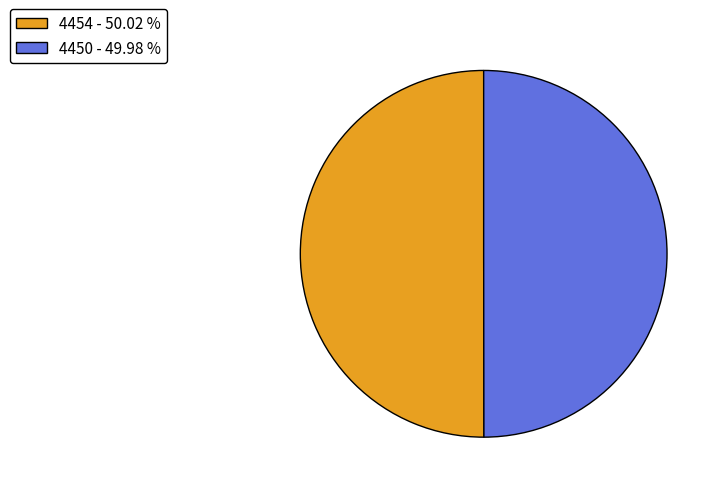

What is the ratio of the value at 4454 - 50.02 % to the value at 4450 - 49.98 %?

1.0